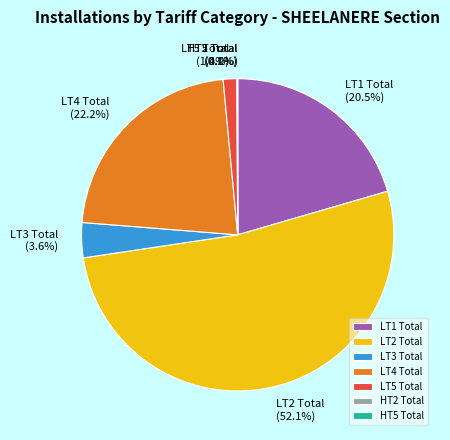

The LT5 Total slice represents 1% of the pie. True or false?

True